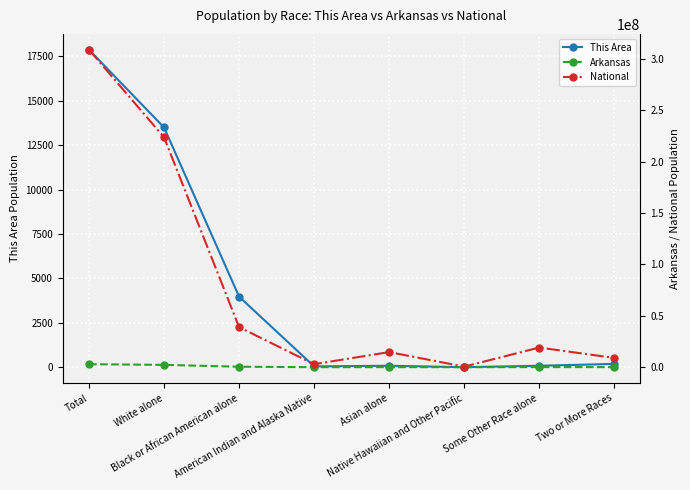

What is the average value of the This Area series?

4468